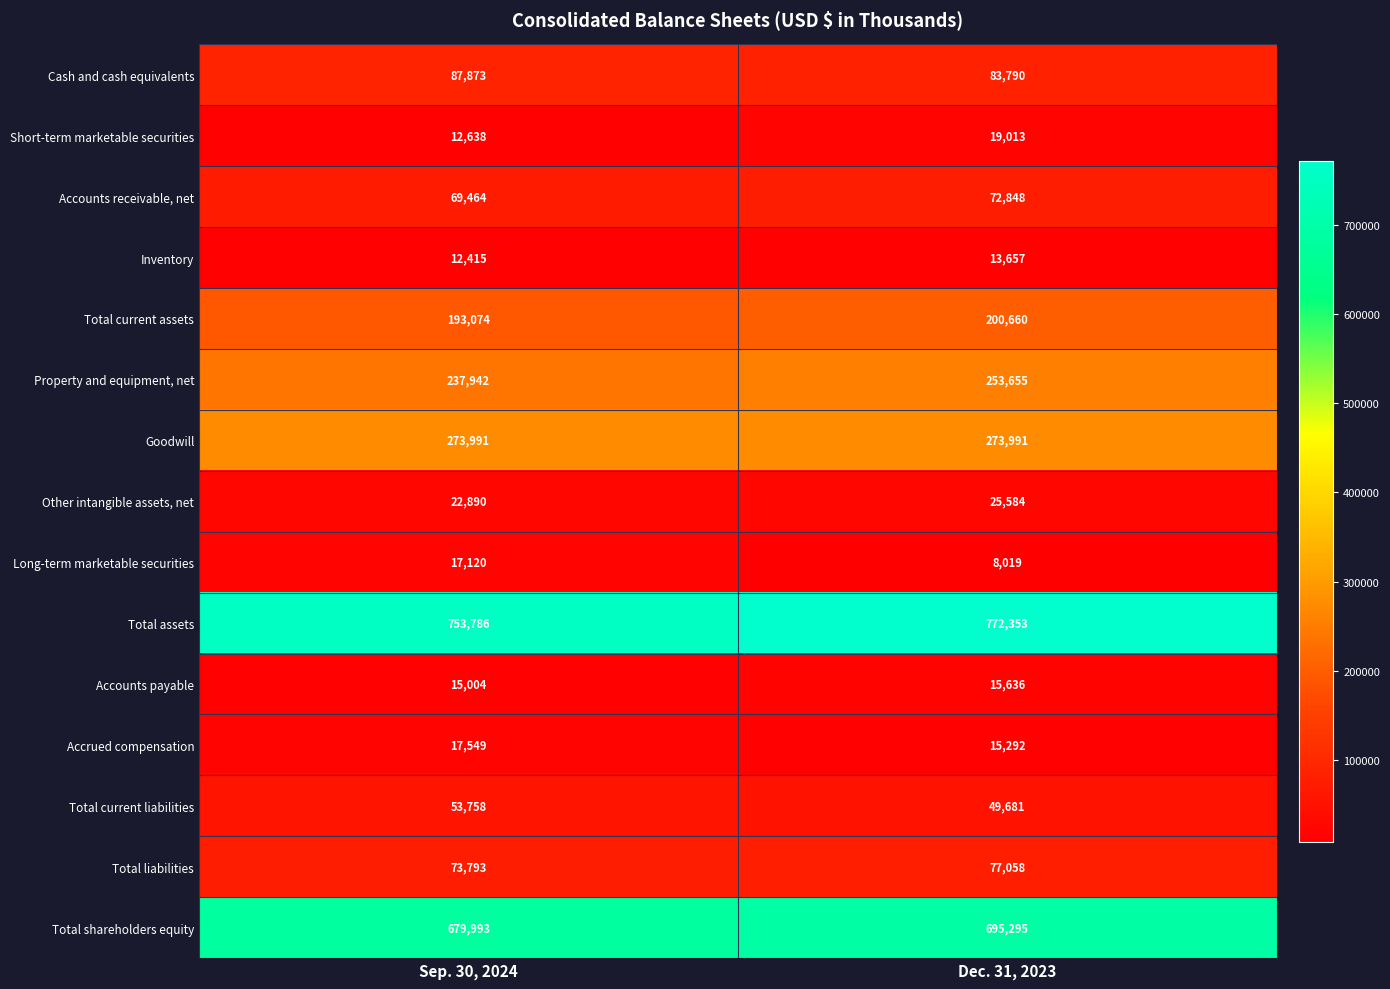

What is the maximum value shown in the chart?

772353